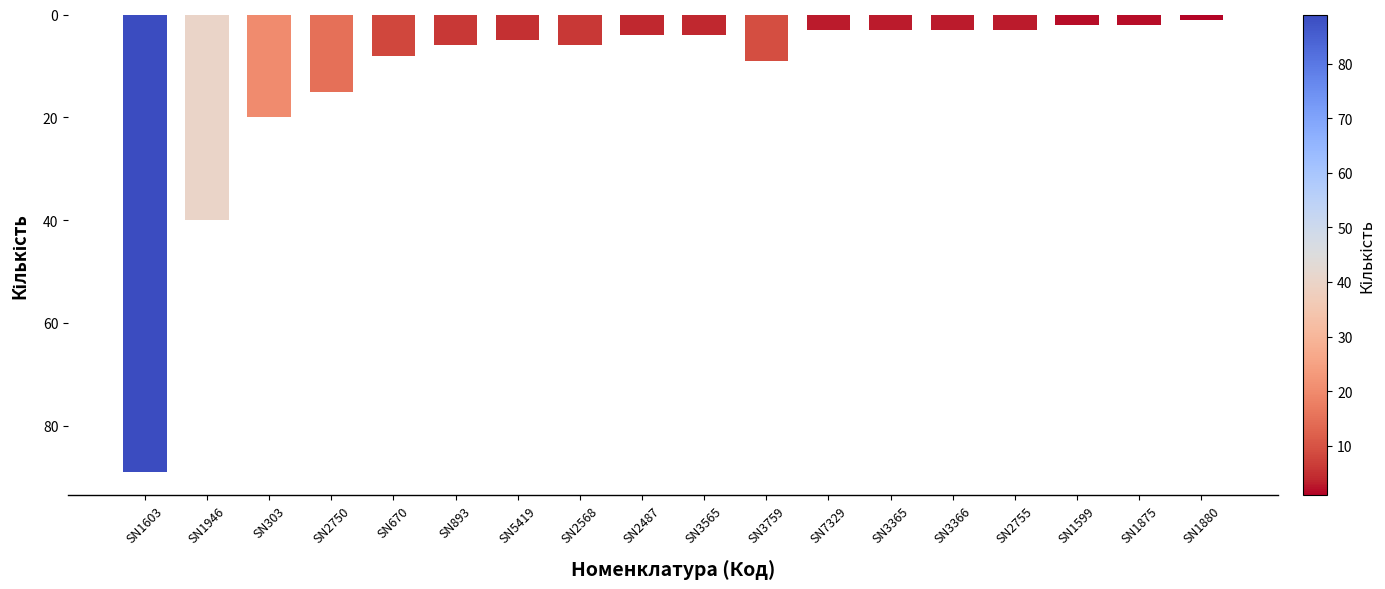

What is the sum of the values at SN3366 and SN5419?

-8